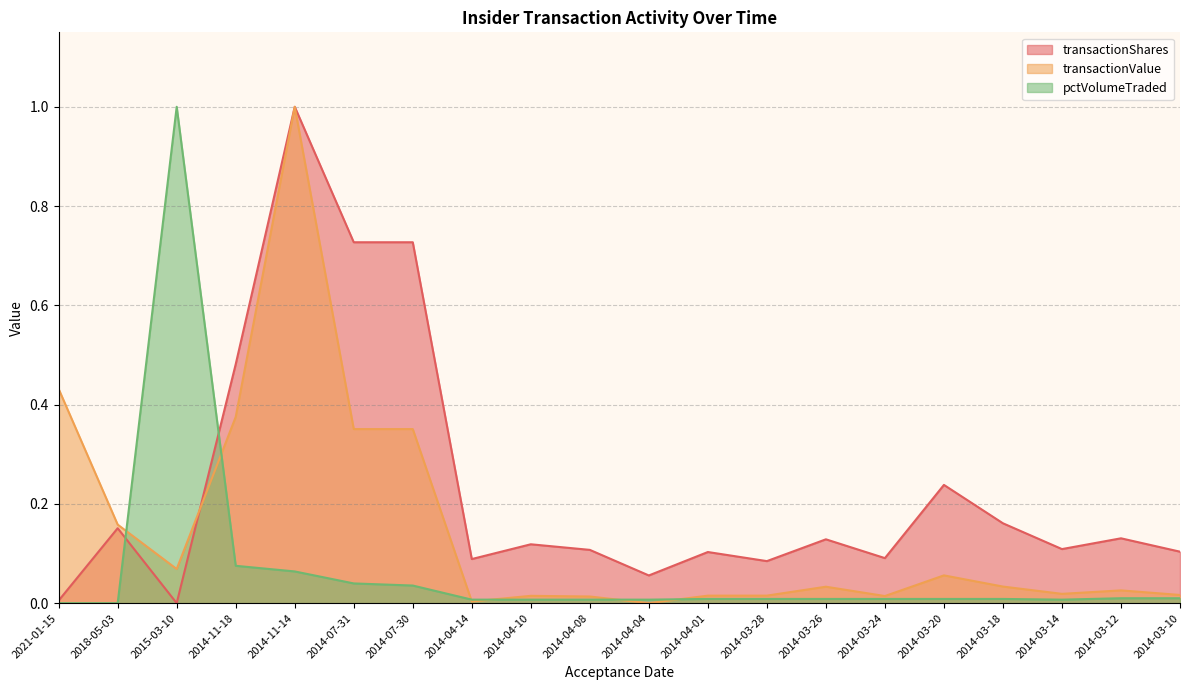

Is it true that pctVolumeTraded equals 0.0 at 2018-05-03?

True